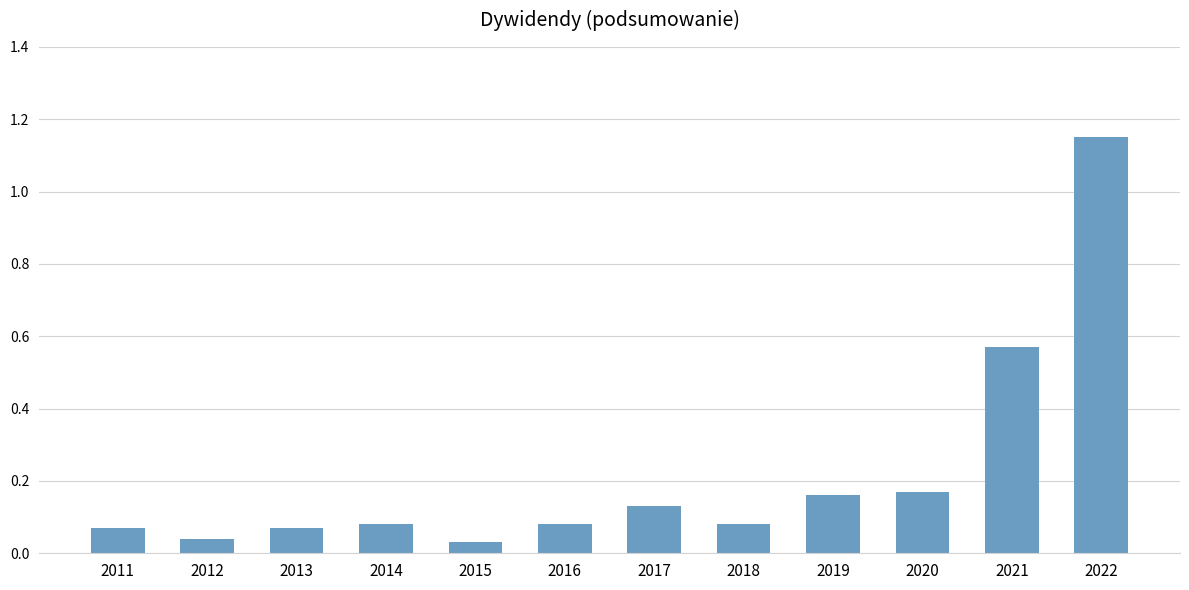

Which category has the highest value across all series?

2022